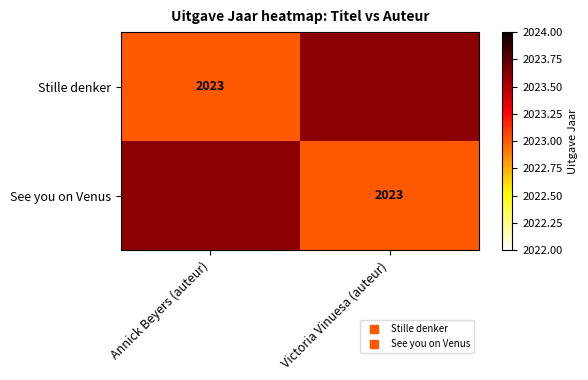

Count the number of categories in the chart.

2